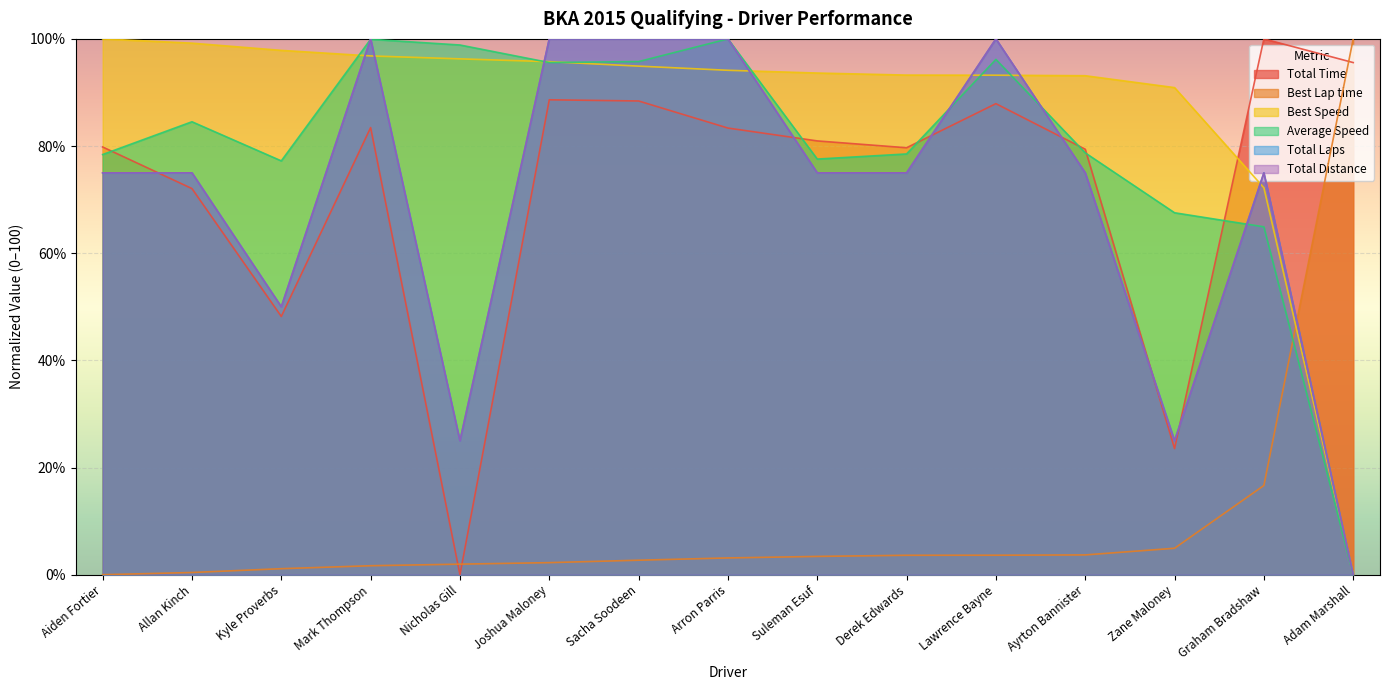

What is the maximum value shown in the chart?

100.0